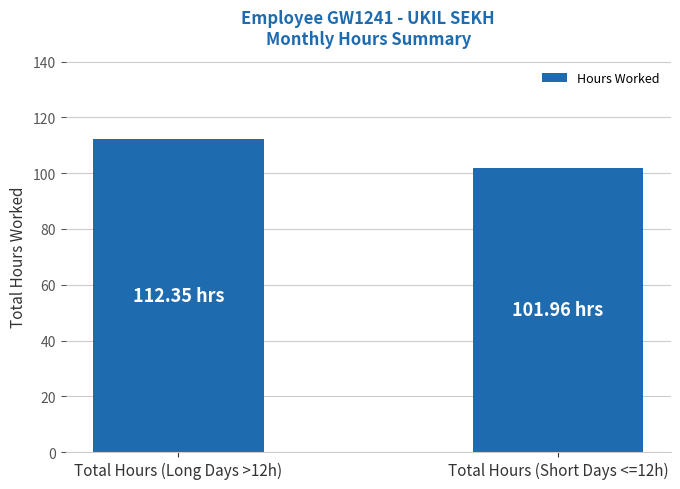

What is the sum of the values at Total Hours (Short Days <=12h) and Total Hours (Long Days >12h)?

214.3